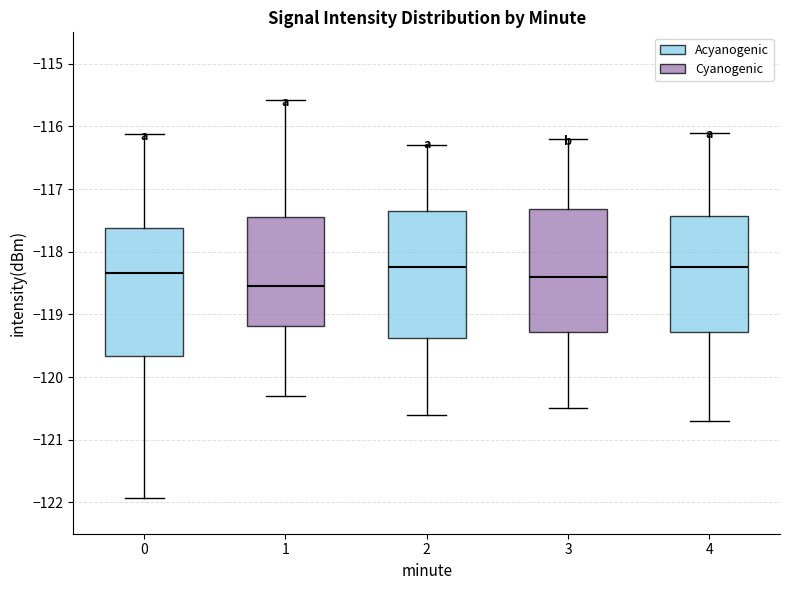

Reading left to right, read every box against the y-axis: the position of its median line, the range the box covers, and the ends of its whiskers. The values are not printed on the chart, so give them approximately, as read against the axis.

0: median -118.3, box -119.7 to -117.6, whiskers -121.9 to -116.1
1: median -118.5, box -119.2 to -117.4, whiskers -120.3 to -115.6
2: median -118.2, box -119.4 to -117.3, whiskers -120.6 to -116.3
3: median -118.4, box -119.3 to -117.3, whiskers -120.5 to -116.2
4: median -118.2, box -119.3 to -117.4, whiskers -120.7 to -116.1